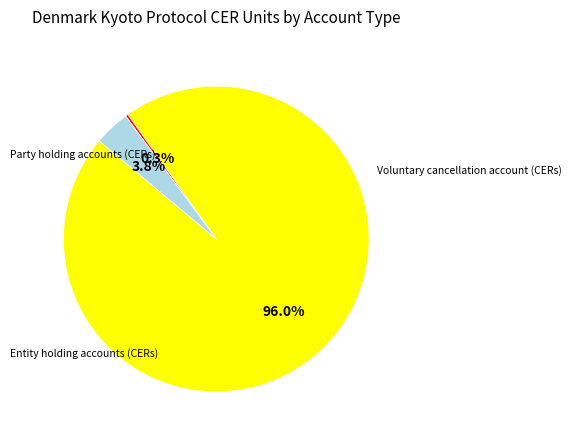

Does any single category account for the majority?

Yes